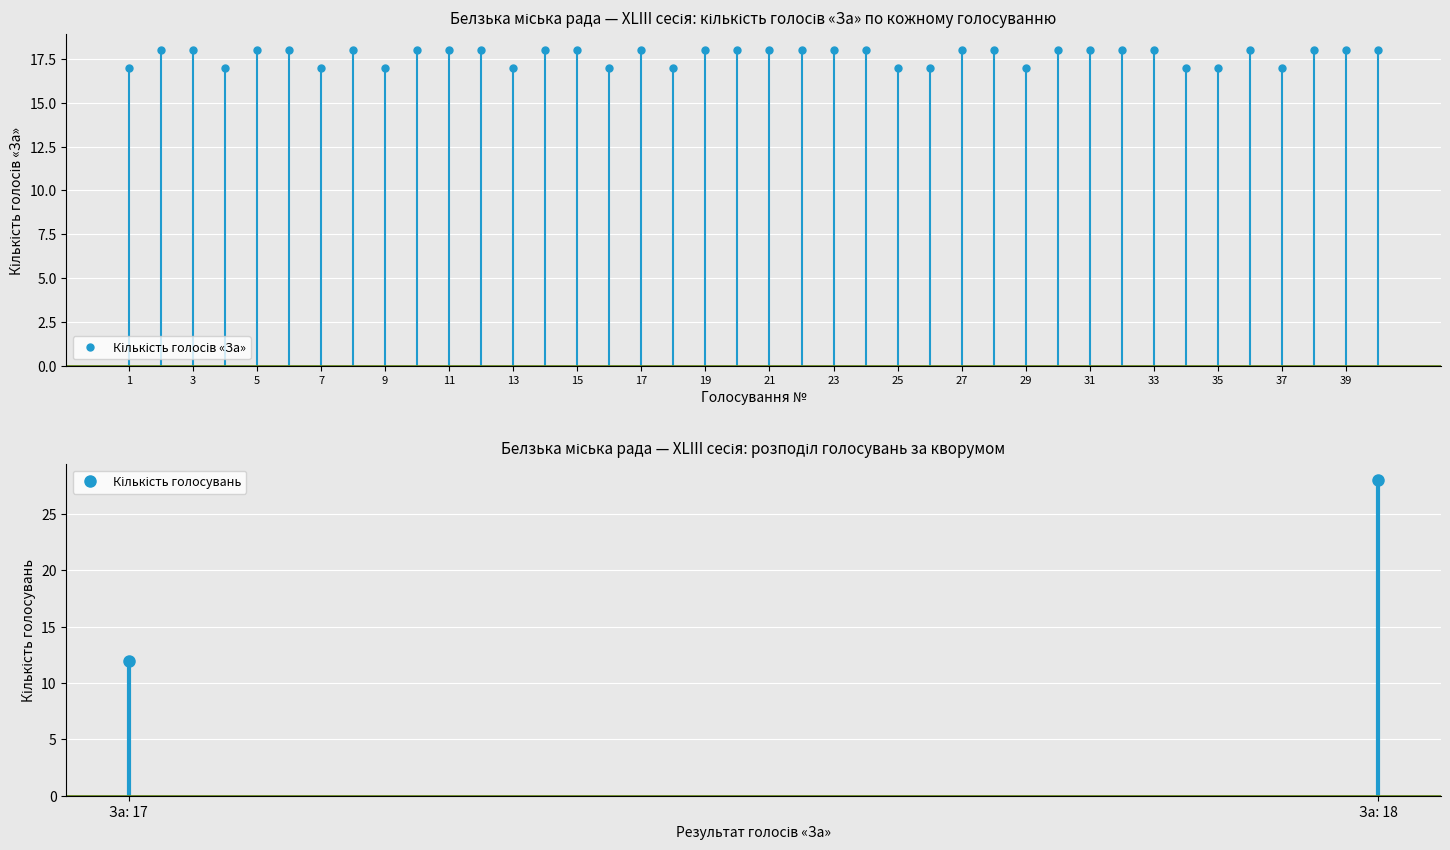

True or false: the data has more than 2 interior local peaks.

True